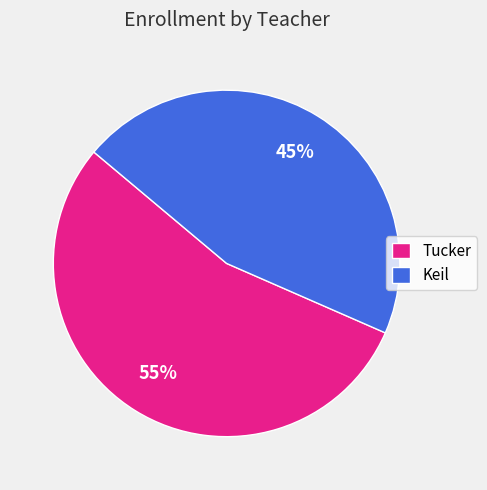

Do Tucker and Keil together represent more than half of the pie?

Yes